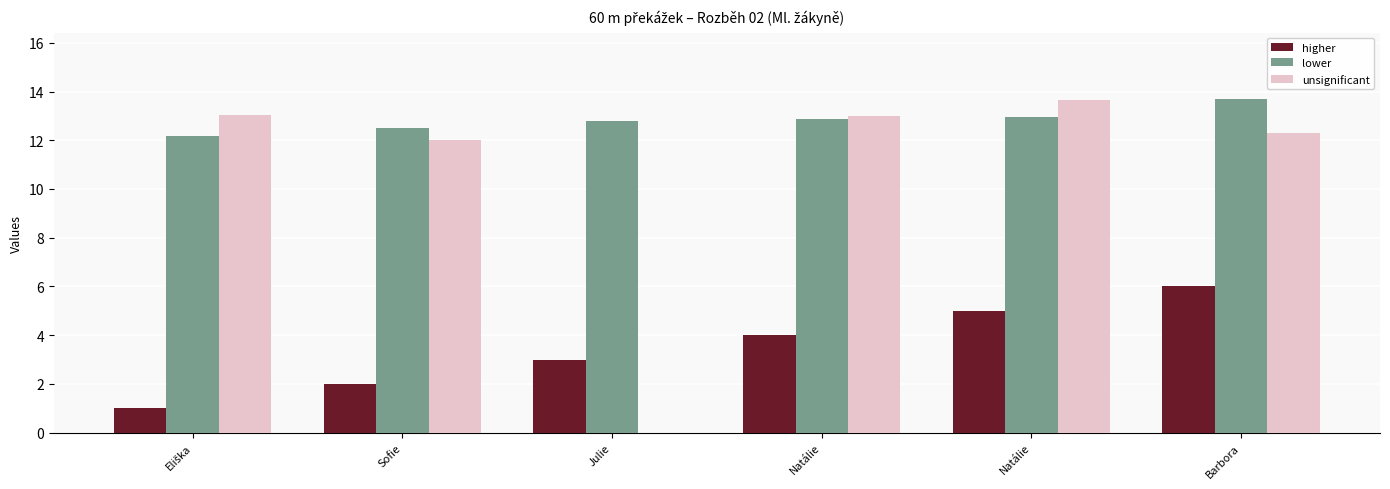

Reading left to right, list all the values displayed in this chart.

higher: Eliška=1.0	Sofie=2.0	Julie=3.0	Natálie=4.0	Natálie=5.0	Barbora=6.0
lower: Eliška=12.2	Sofie=12.5	Julie=12.8	Natálie=12.9	Natálie=13.0	Barbora=13.7
unsignificant: Eliška=13.0	Sofie=12.0	Julie=0.0	Natálie=13.0	Natálie=13.7	Barbora=12.3